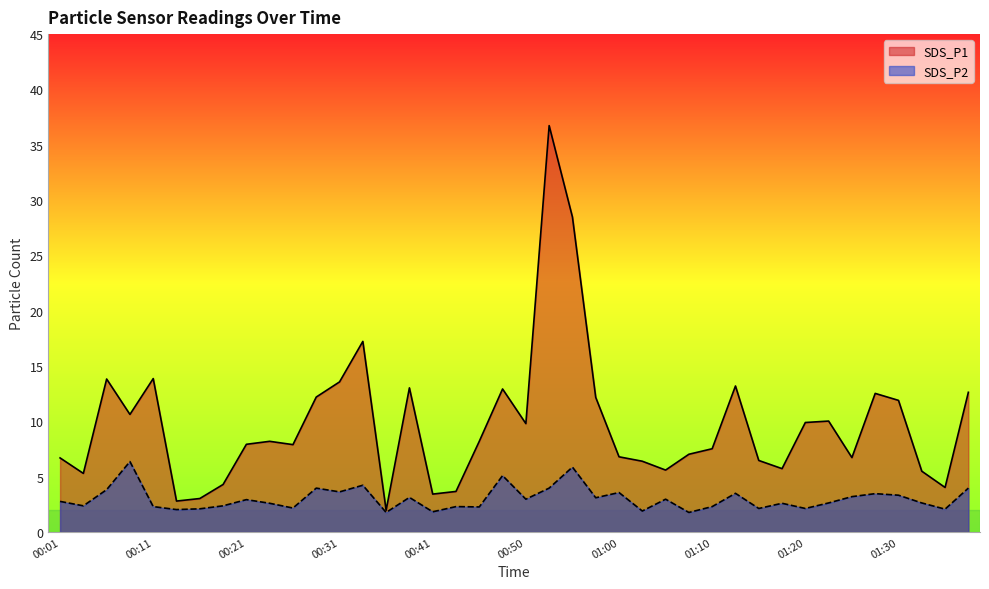

The SDS_P2 series shows 5.3 at 00:21. True or false?

False